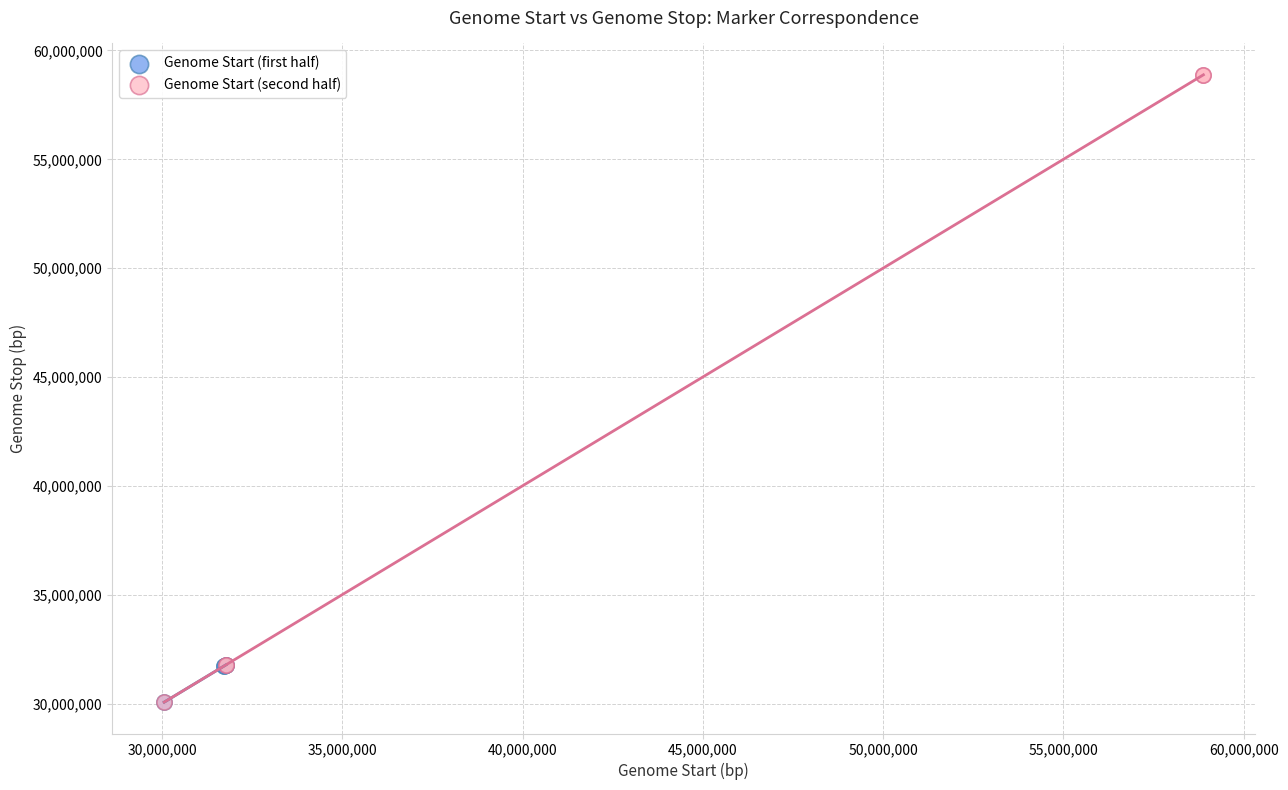

Which series contains the highest Y value?

Genome Start (second half)